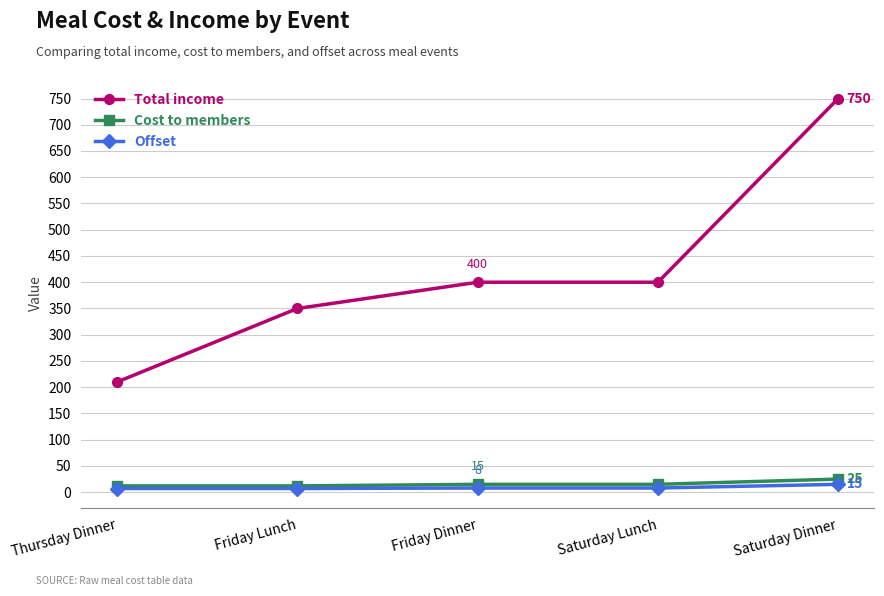

What is the highest value of the Cost to members series?

25